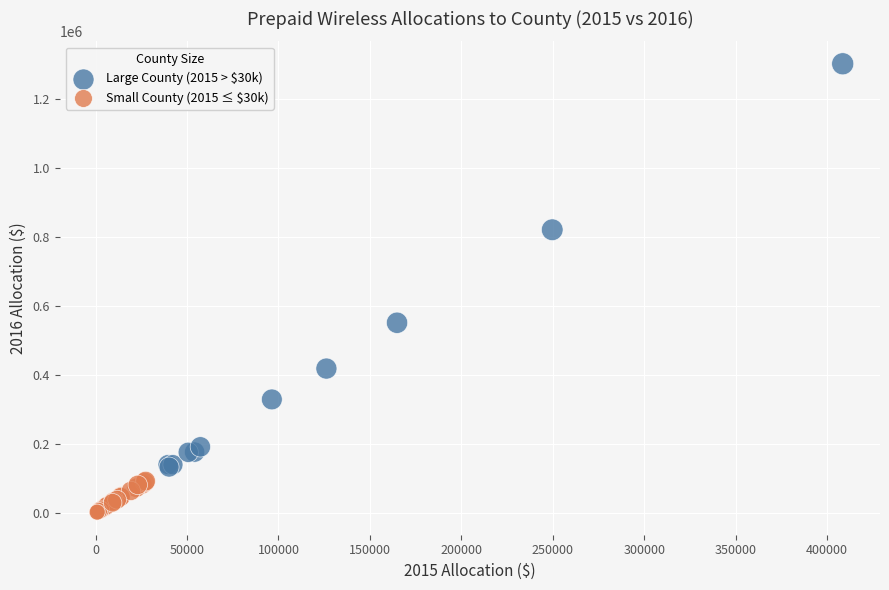

Which series reaches the minimum Y coordinate?

Small County (2015 ≤ $30k)